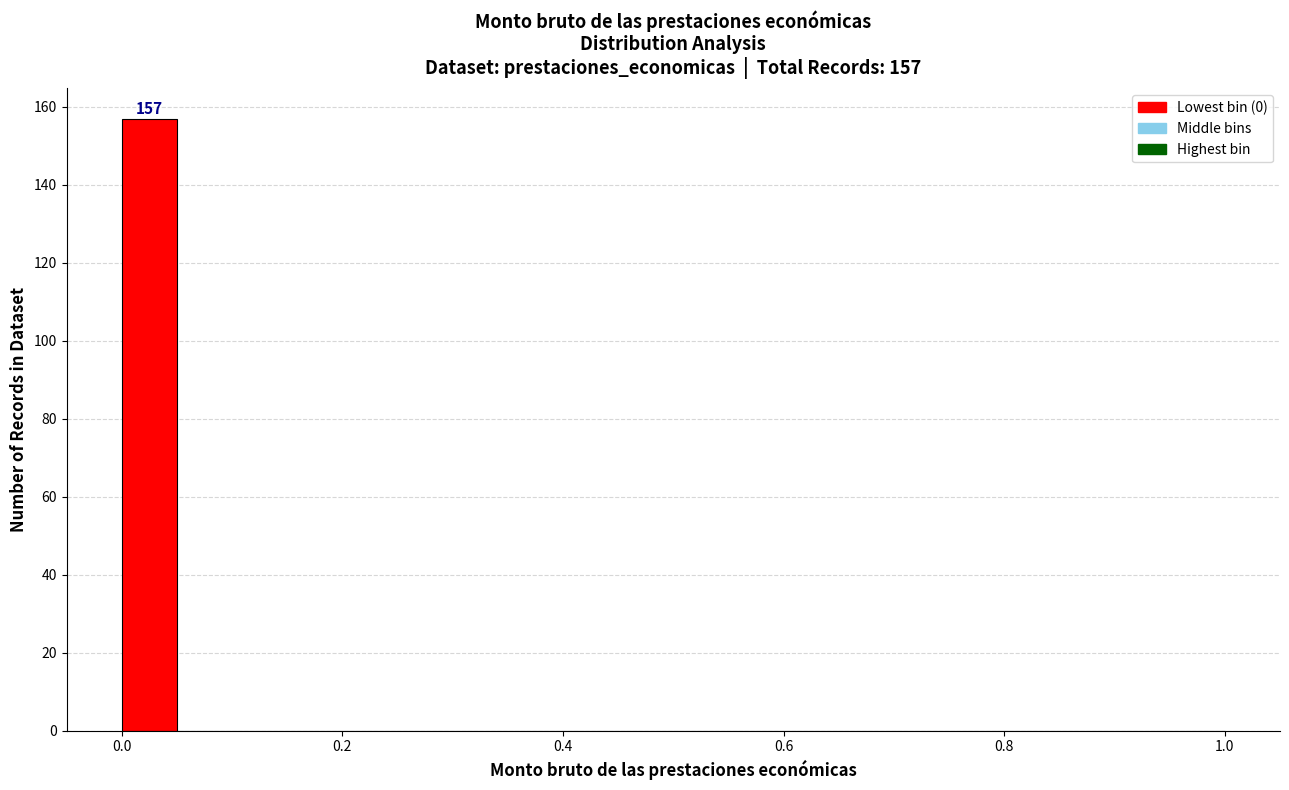

Around what value on the x-axis is the tallest bar? Give the approximate position of its centre, as read against the axis.

0.02